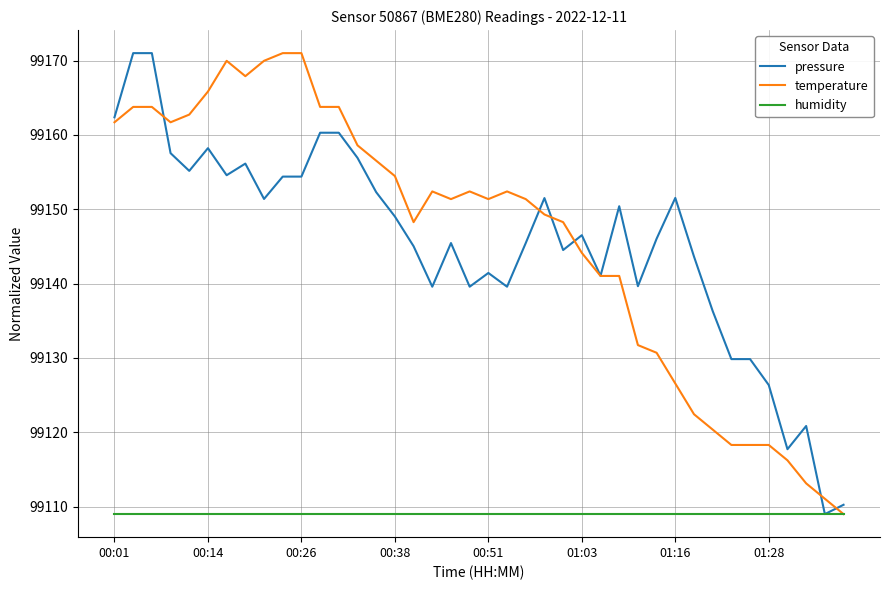

What is the maximum value for temperature?

99171.0